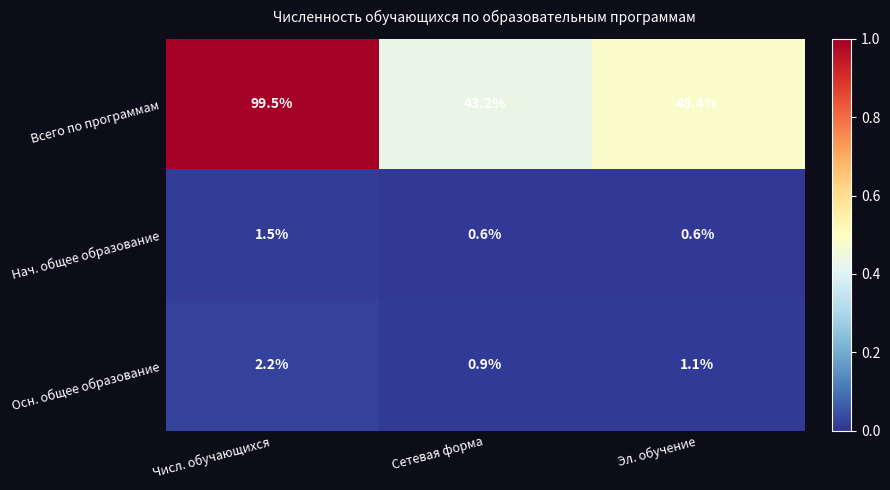

Is the value of Нач. общее образование at Сетевая форма greater than the value of Осн. общее образование at Числ. обучающихся?

No